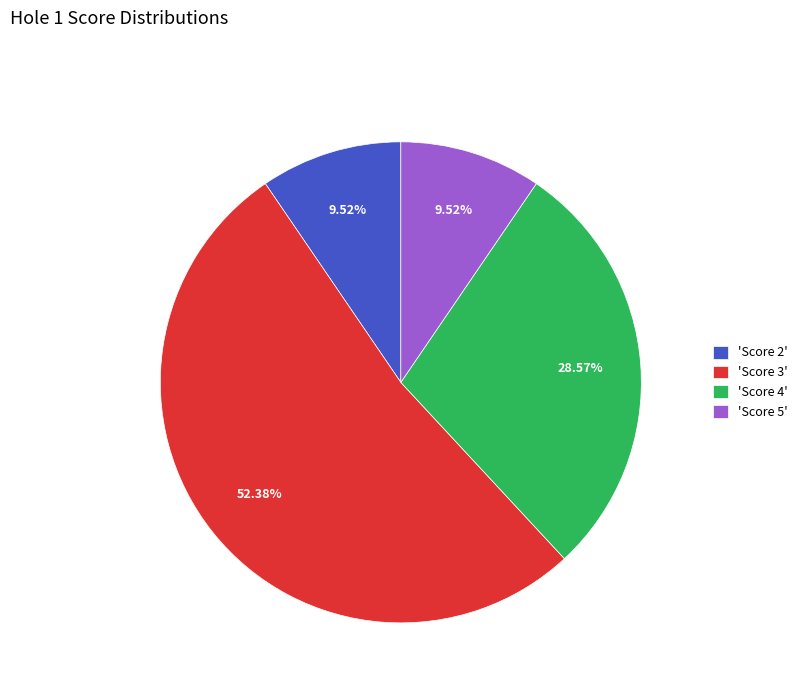

How many segments does this pie chart have?

4